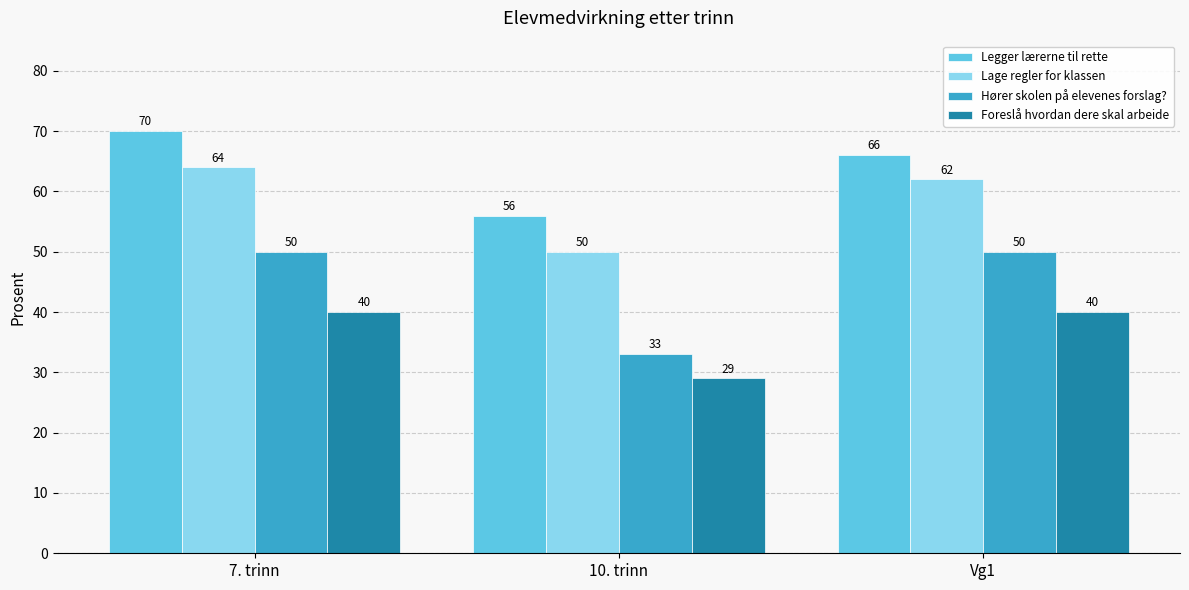

Rank the series by their maximum value, from lowest to highest.

Foreslå hvordan dere skal arbeide, Hører skolen på elevenes forslag?, Lage regler for klassen, Legger lærerne til rette